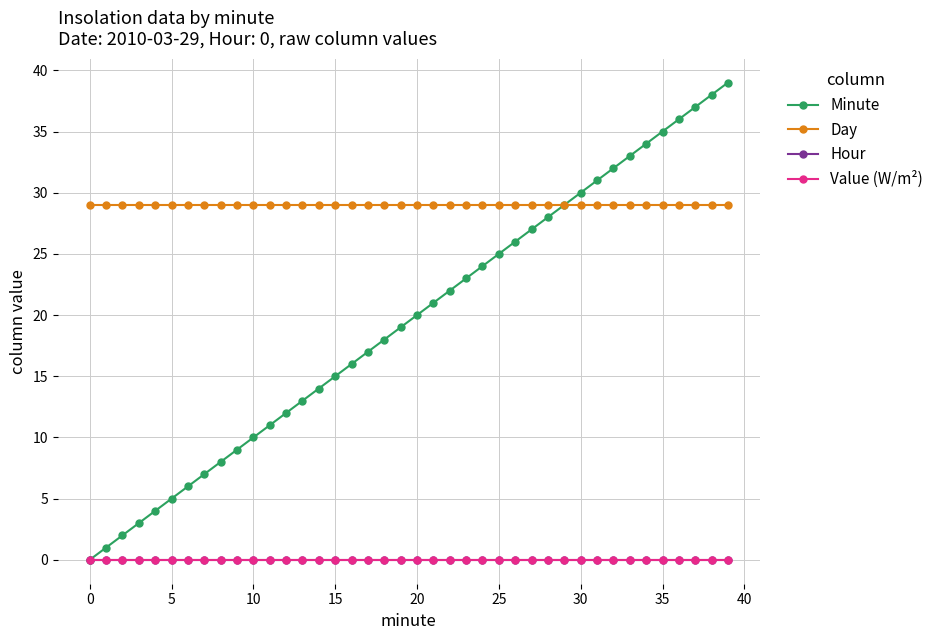

Does the chart have visible grid lines?

Yes